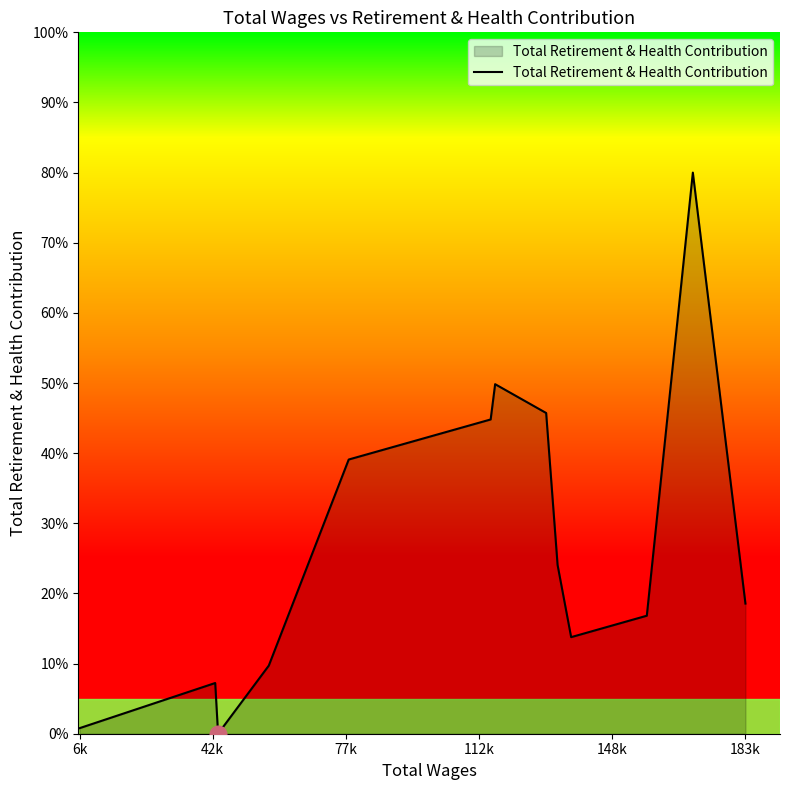

Does the chart display data point markers on the line(s)?

No